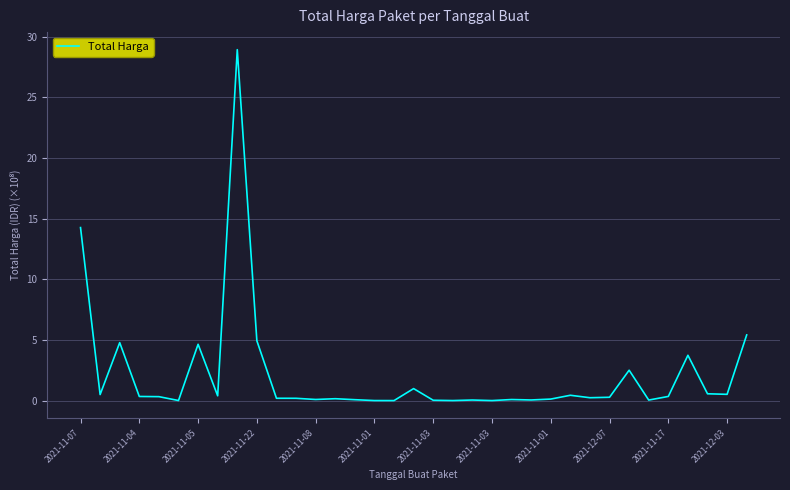

What is the greatest value displayed?

28.9